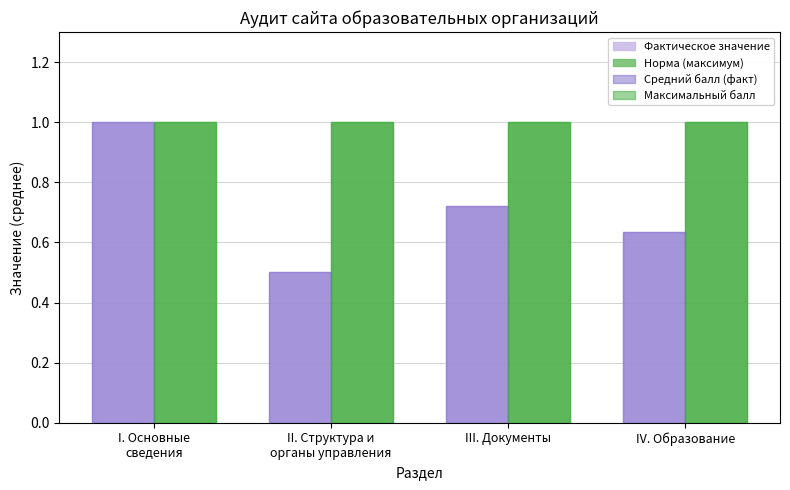

What is the sum of all Средний балл (факт) values?

2.9